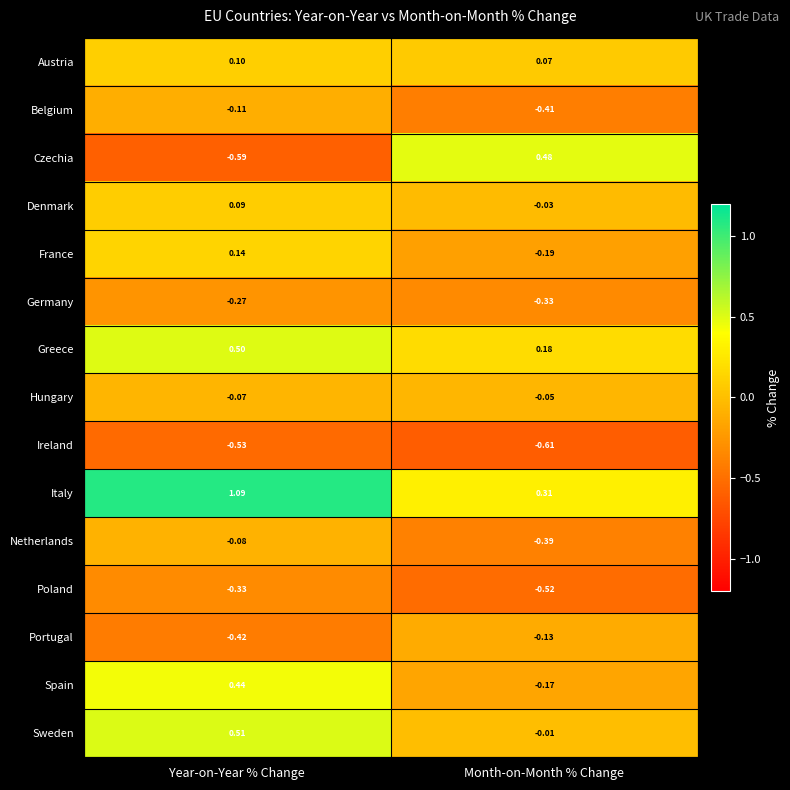

At which category does the chart reach its peak across all series?

Year-on-Year % Change